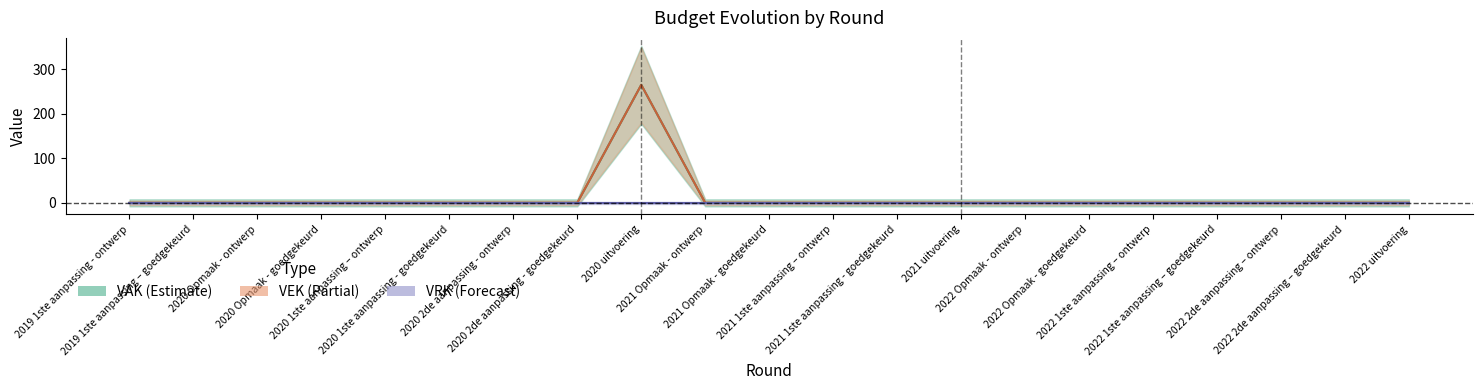

True or false: there are more than 0 points higher than both neighbors.

True